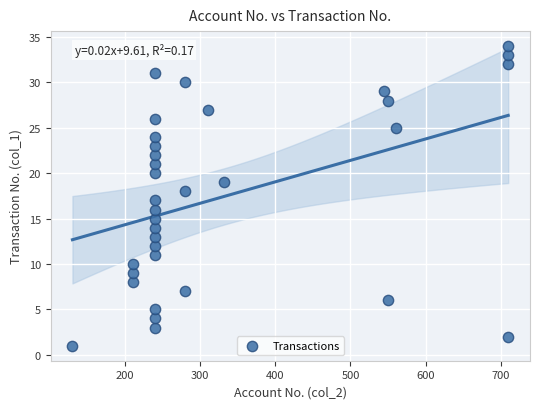

What is the range of Y values (max minus min)?

33